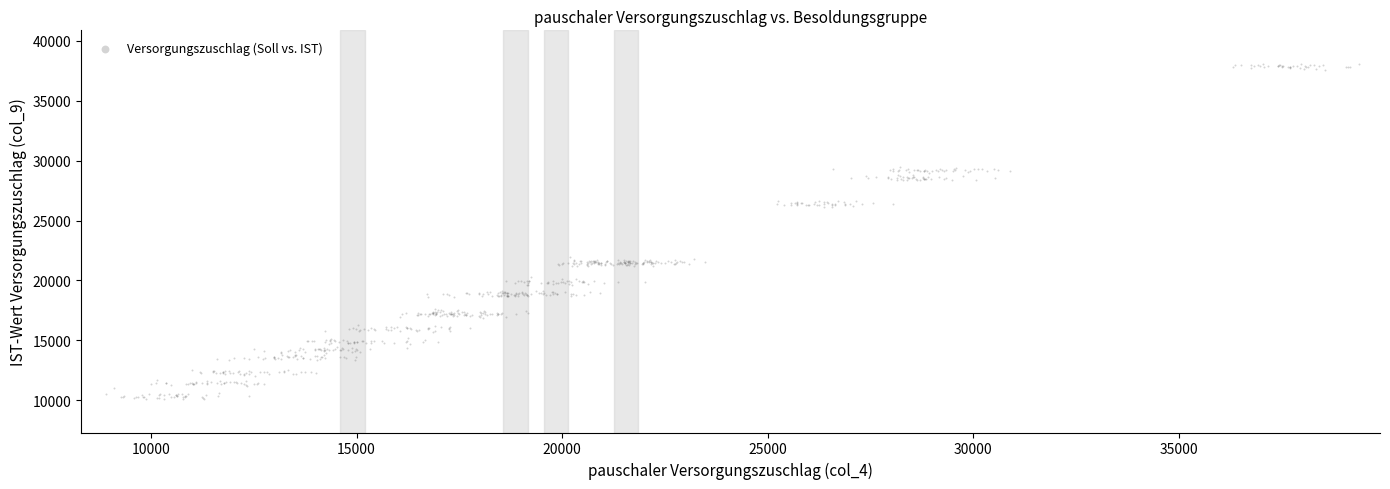

What is the range of X values (max minus min)?

30477.3